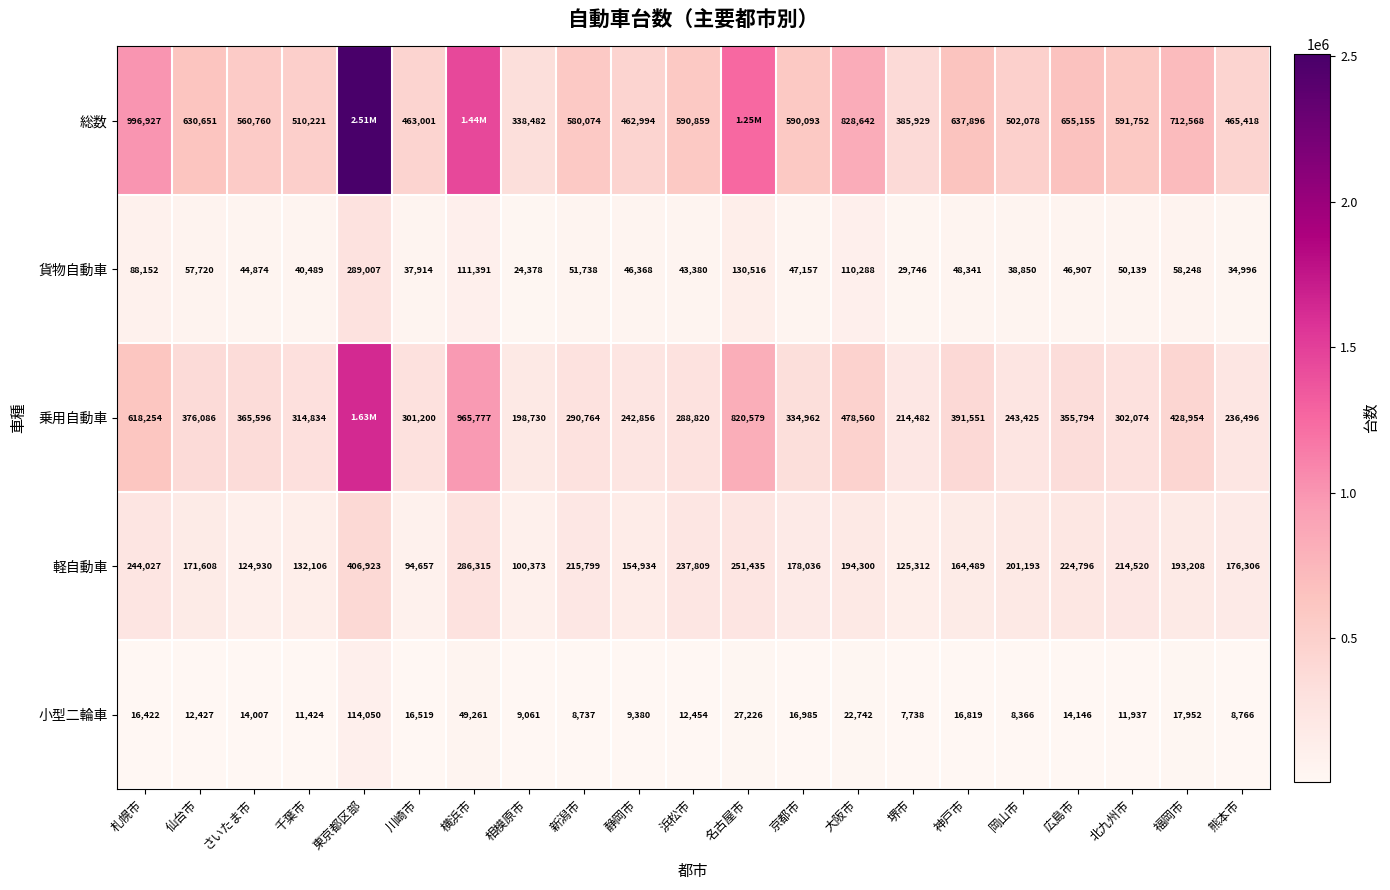

Where does the 軽自動車 series first go above 193208?

札幌市